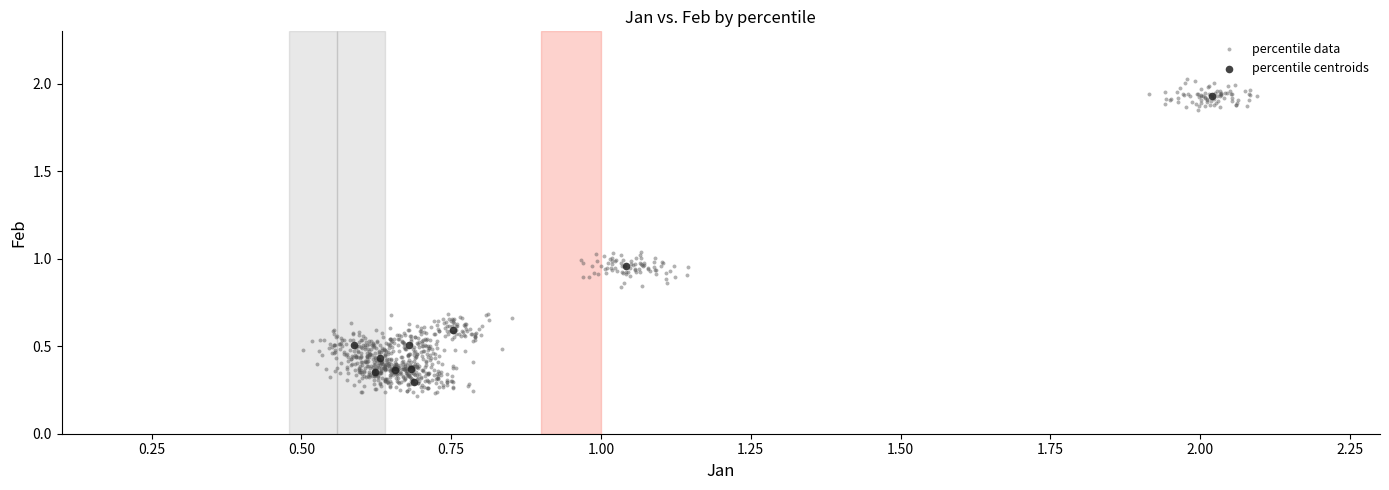

Which series has the widest spread of Y values?

percentile data